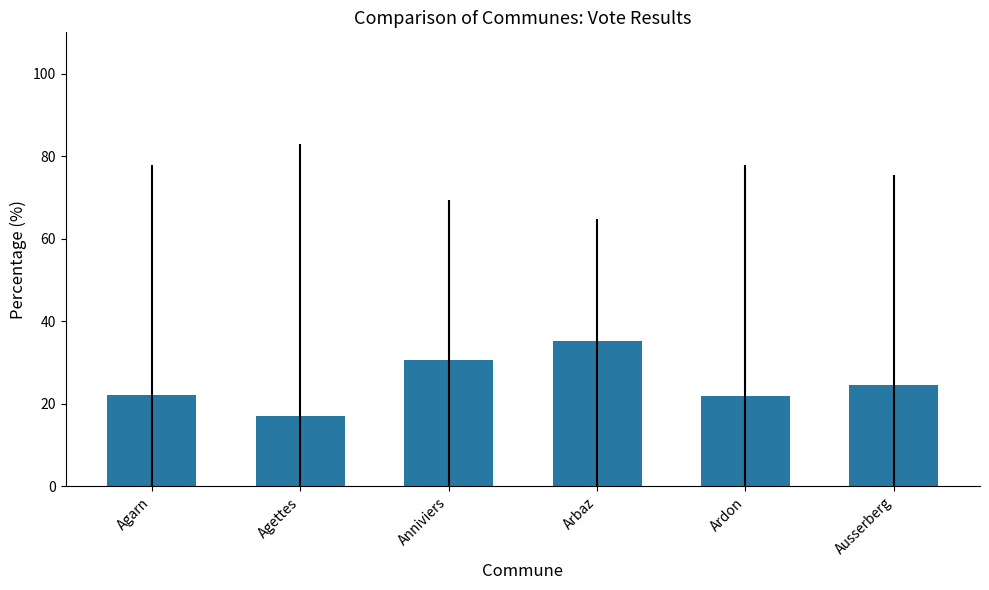

What is the label of the 5th bar from the right?

Agettes